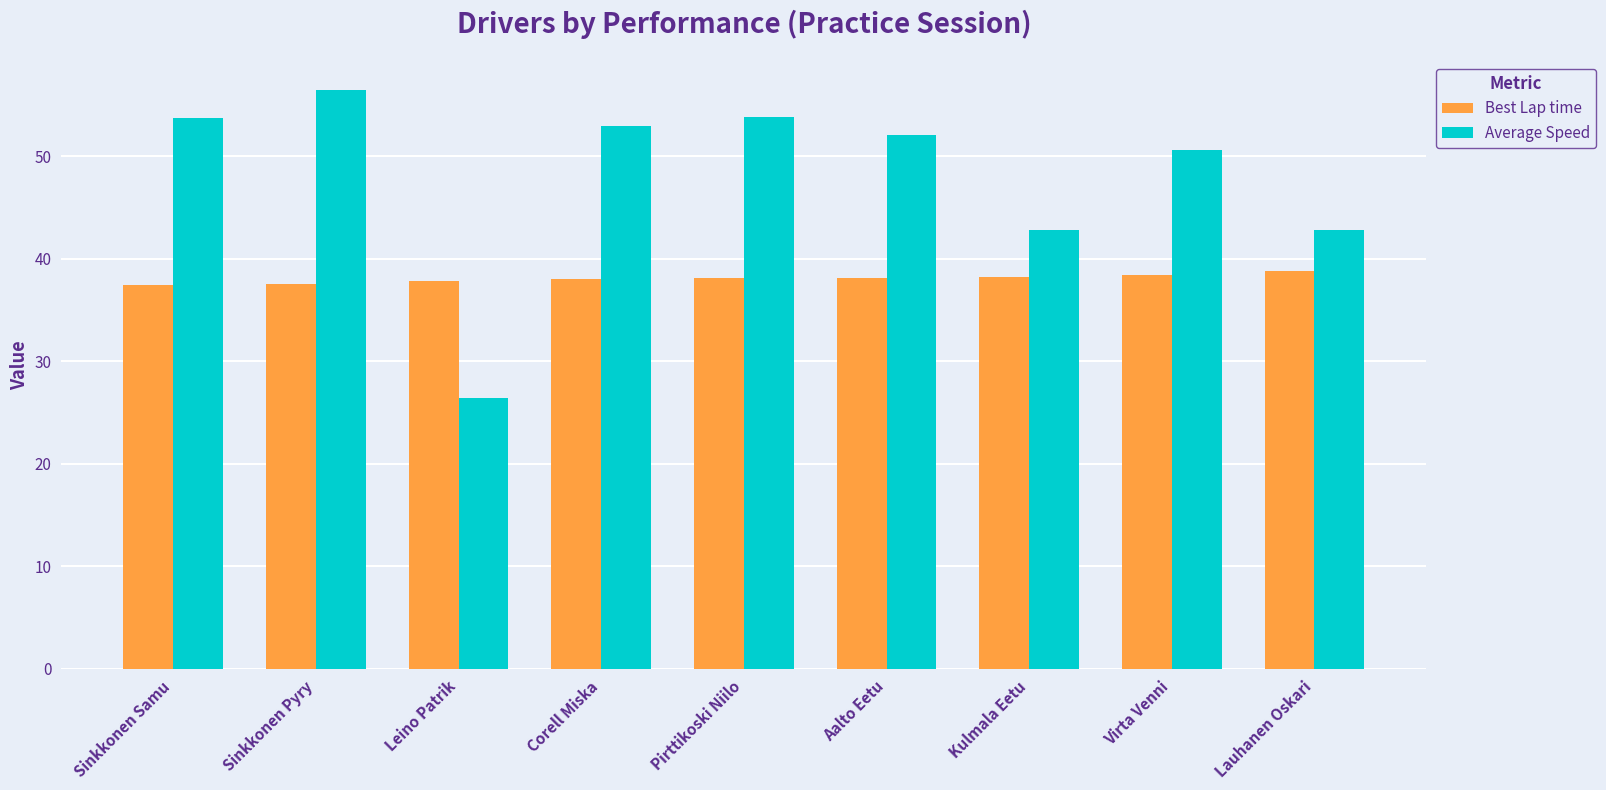

Rank the series by their maximum value, from highest to lowest.

Average Speed, Best Lap time